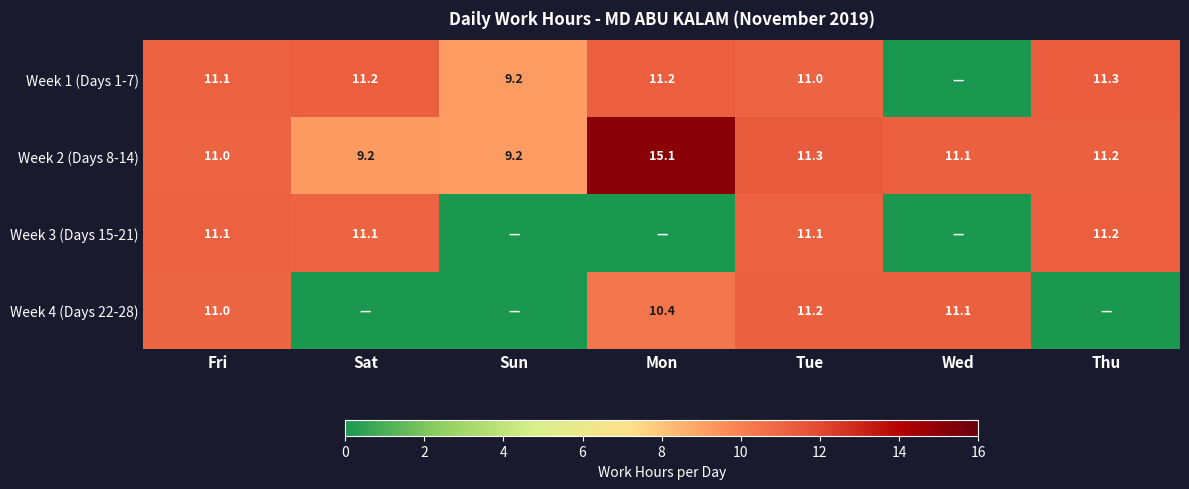

Is the value of Week 1 (Days 1-7) at Sat greater than the value of Week 2 (Days 8-14) at Mon?

No